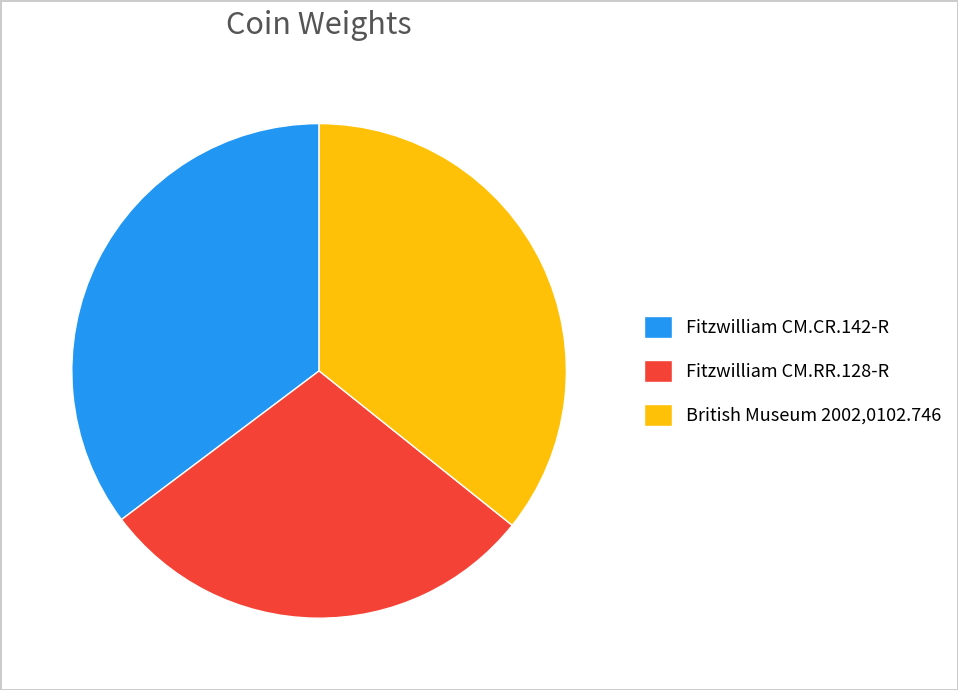

Approximately how many times larger is the value at Fitzwilliam CM.RR.128-R compared to Fitzwilliam CM.CR.142-R?

0.8